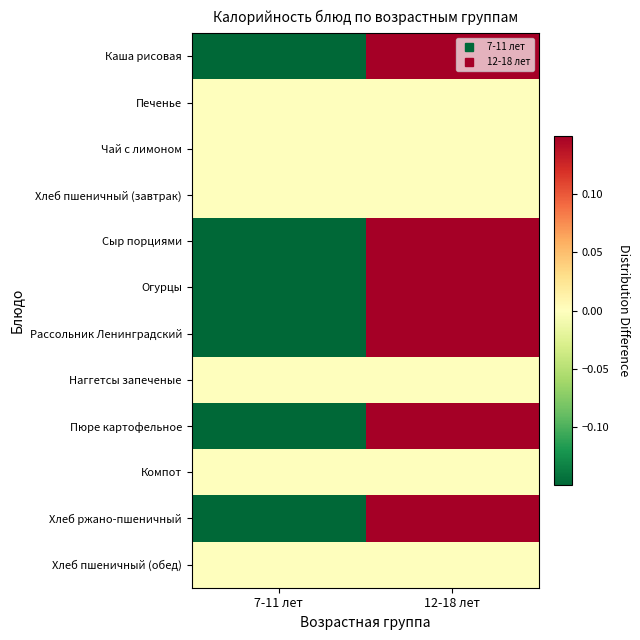

Between 12-18 лет and 7-11 лет, which is larger?

12-18 лет